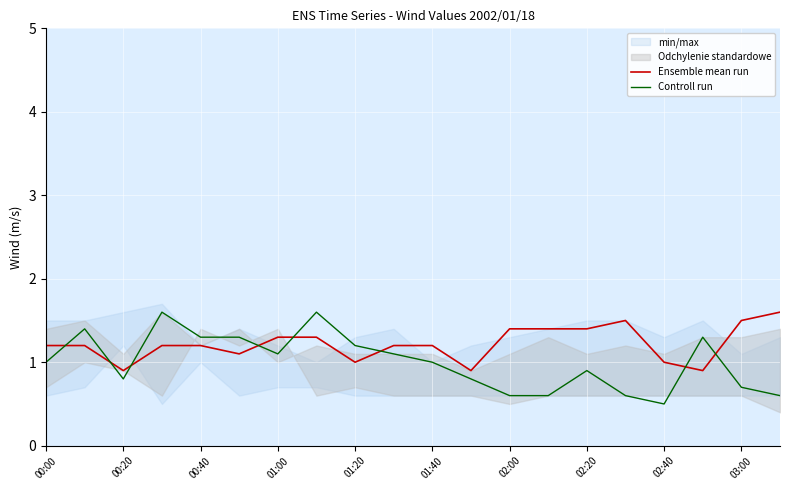

How many values in the Ensemble mean run series are below 1?

3